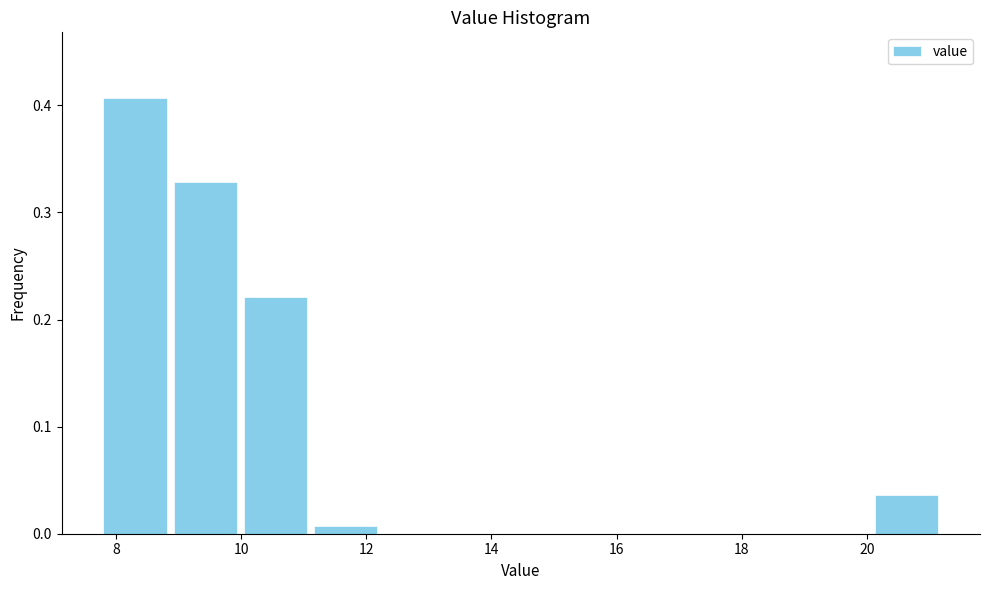

Reading left to right, transcribe this chart: for each bar, give the range it covers on the x-axis and its height. Neither the bar edges nor the heights are printed on the chart, so give them approximately, as read against the axes.

7.8 to 8.8: 0.41
8.8 to 10.0: 0.33
10.0 to 11.2: 0.22
11.2 to 12.2: under 0.01
12.2 to 13.4: 0
13.4 to 14.4: 0
14.4 to 15.6: 0
15.6 to 16.8: 0
16.8 to 17.8: 0
17.8 to 19.0: 0
19.0 to 20.0: 0
20.0 to 21.2: 0.04